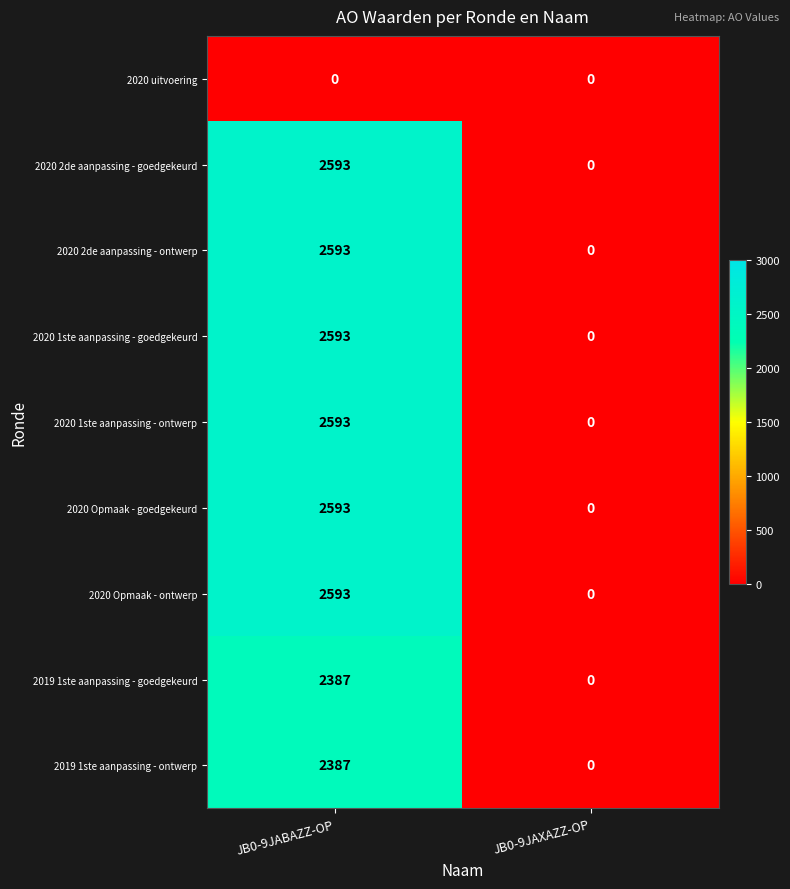

What is the difference between the highest and lowest values at JB0-9JABAZZ-OP?

2593